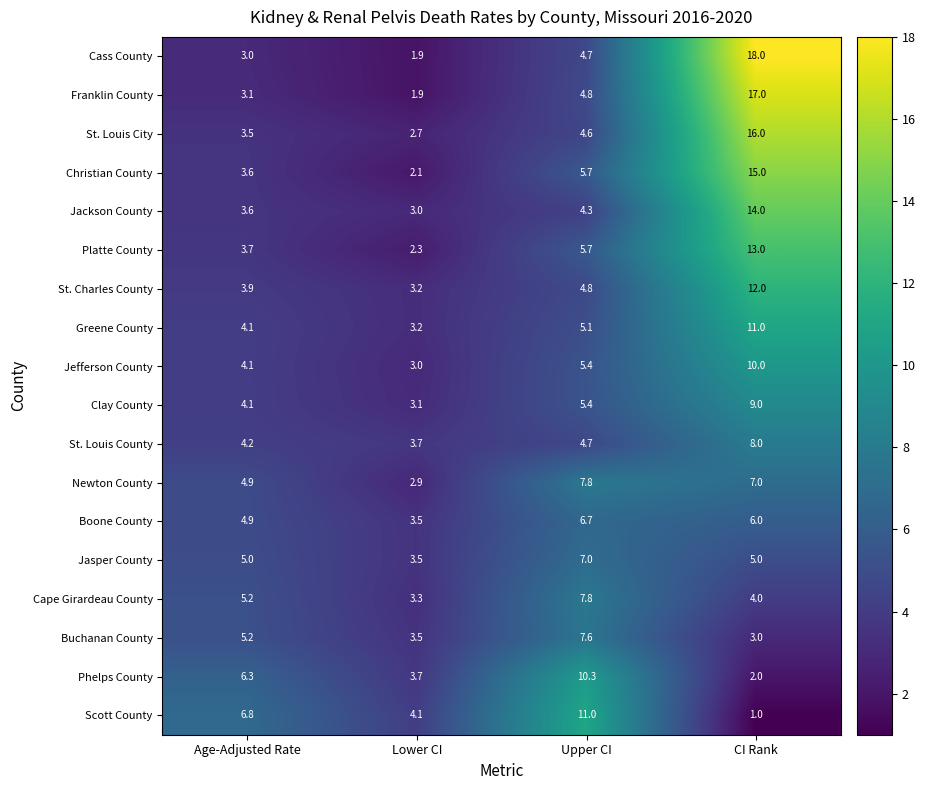

How many values in the Scott County series are below 6?

2